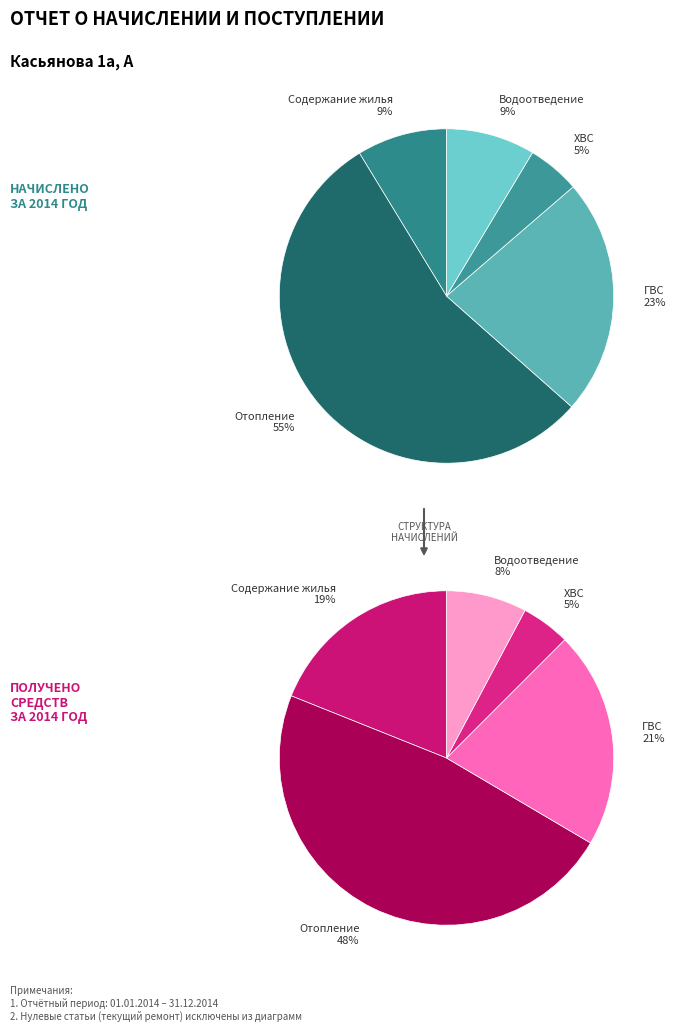

To the nearest percent, what is the combined percentage of ХВС and Отопление?

52%